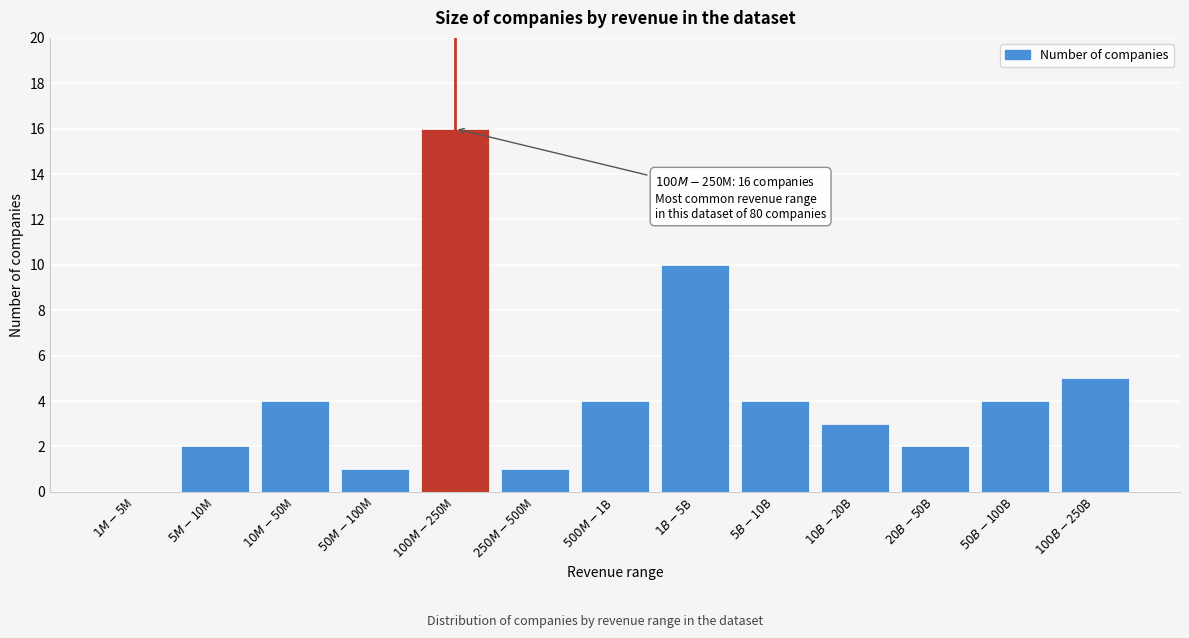

What is the greatest value displayed?

16